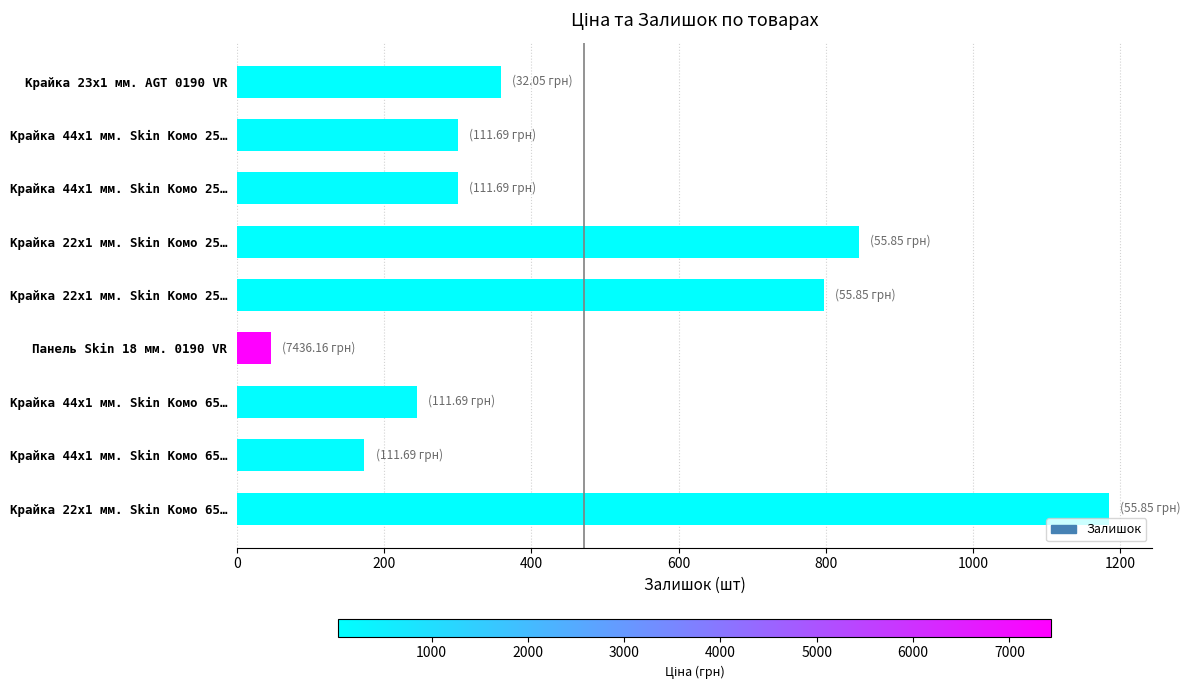

Are the bars horizontal?

Yes